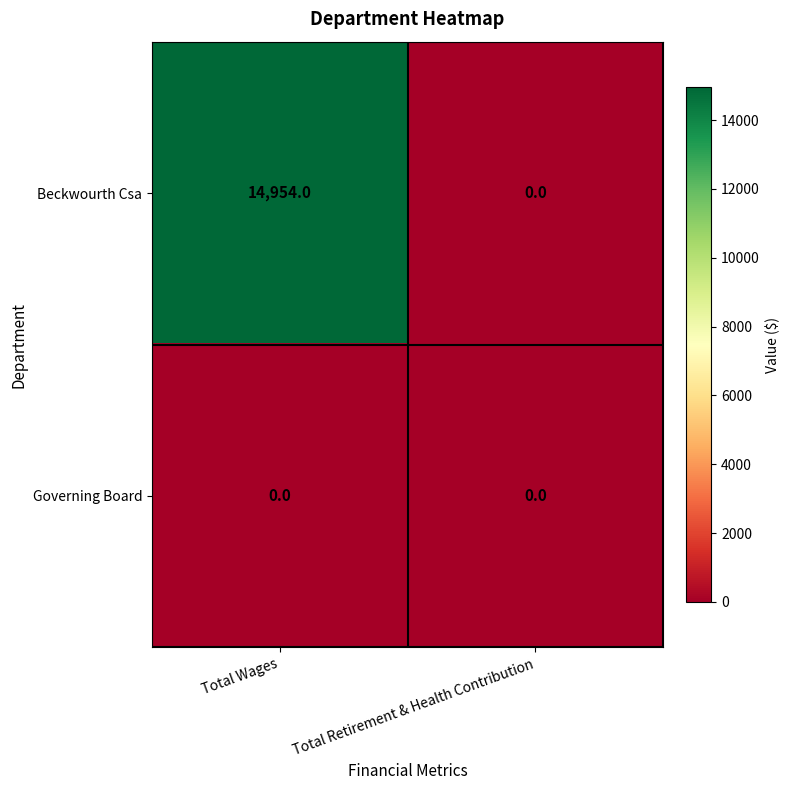

Which label corresponds to the largest value in the chart?

Total Wages